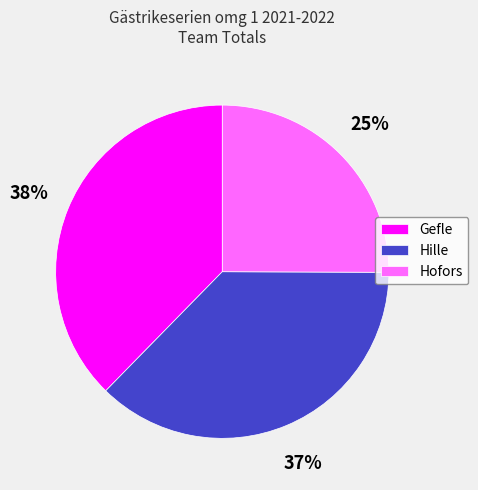

The Hofors slice represents 11% of the pie. True or false?

False